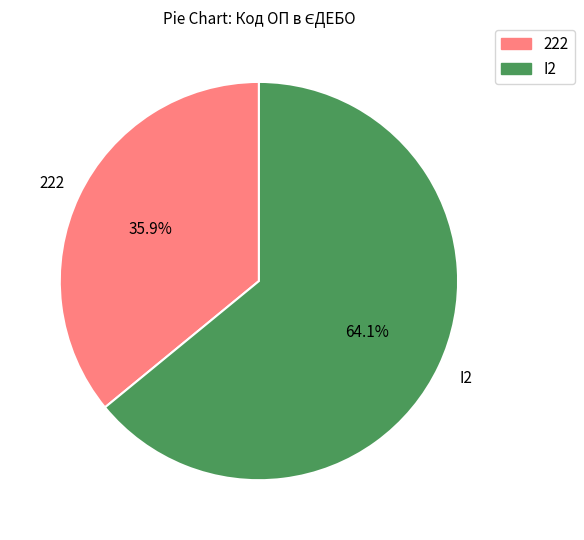

The I2 slice represents 64% of the pie. True or false?

True